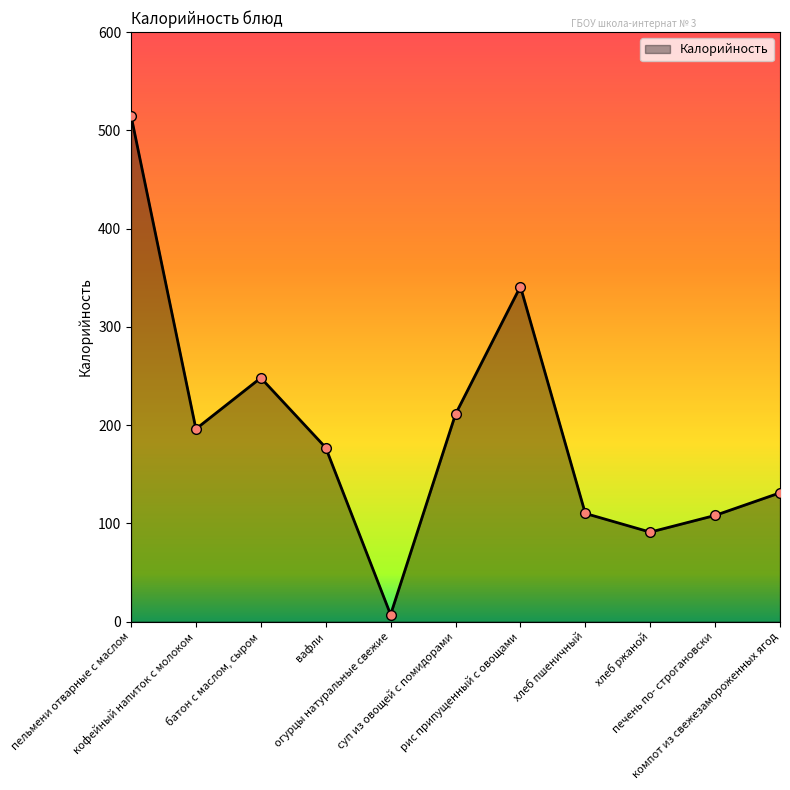

Which has a higher value, батон с маслом, сыром or пельмени отварные с маслом?

пельмени отварные с маслом